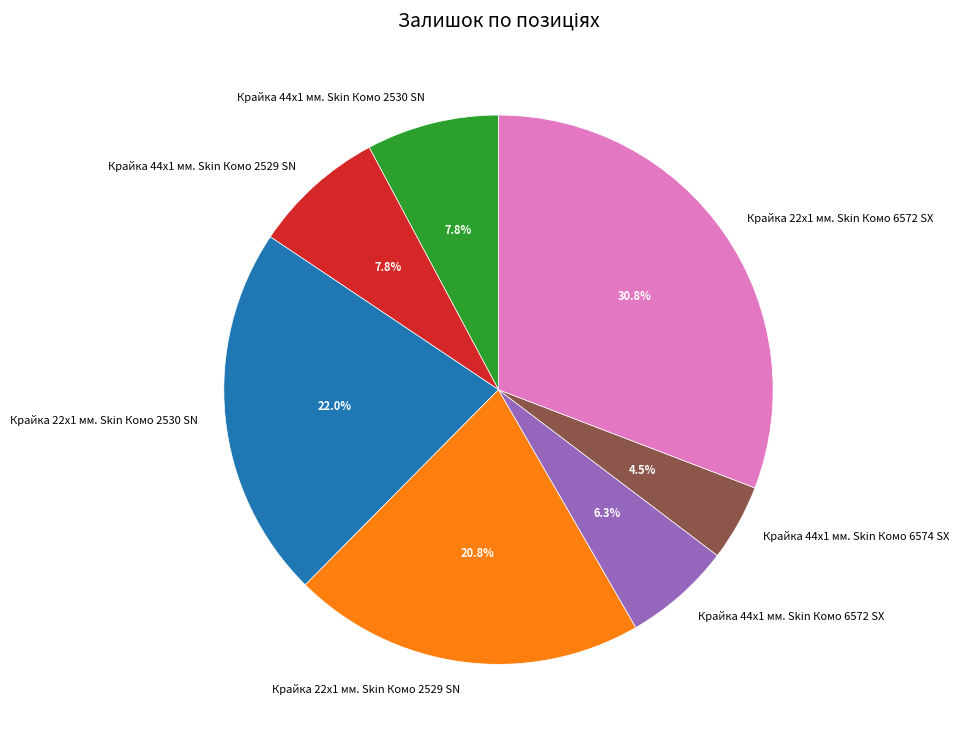

Which category has the biggest portion of the pie?

Крайка 22x1 мм. Skin Комо 6572 SX